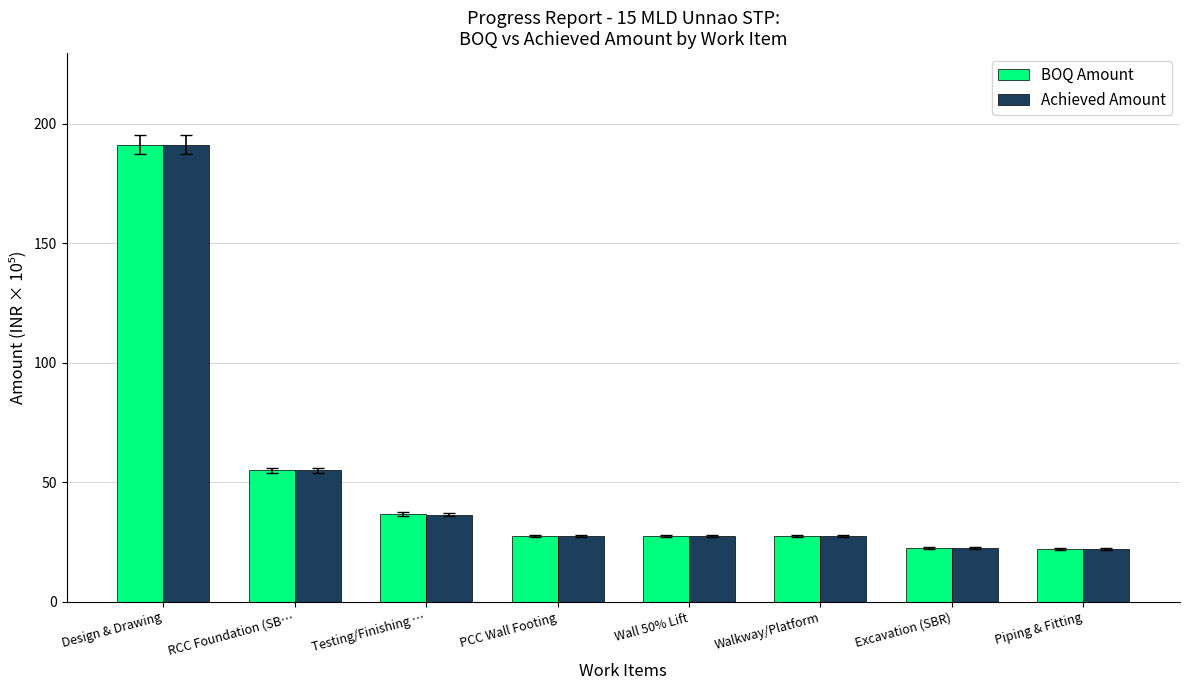

Is the value of Achieved Amount at Excavation (SBR) greater than the value of BOQ Amount at Walkway/Platform?

No